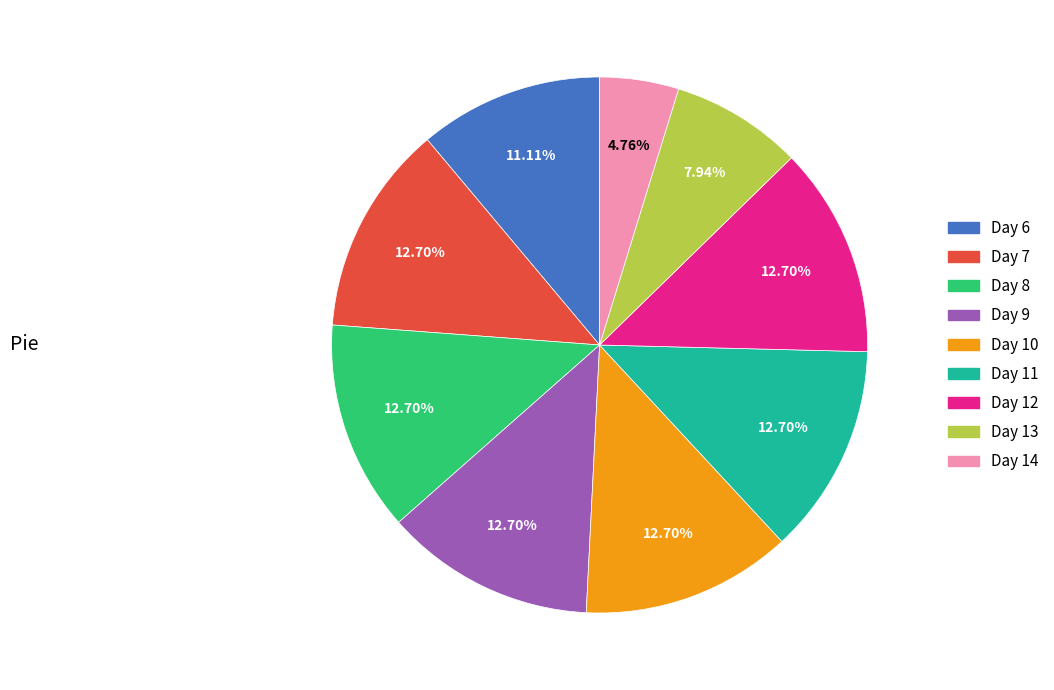

Which has a higher value, Day 12 or Day 6?

Day 12